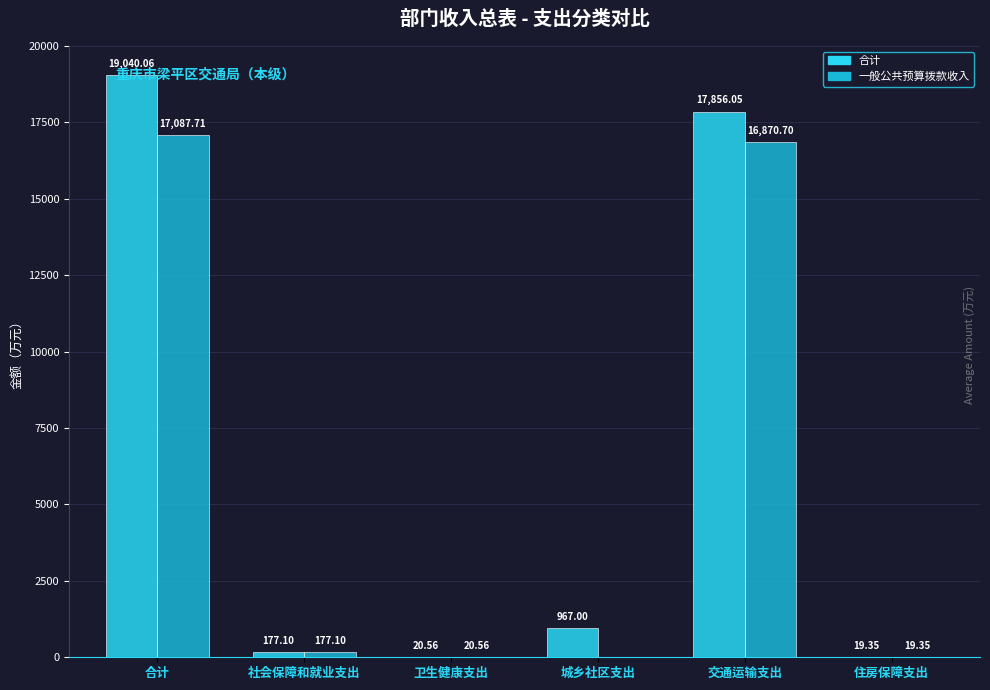

What value does the 合计 series have at 住房保障支出?

19.4